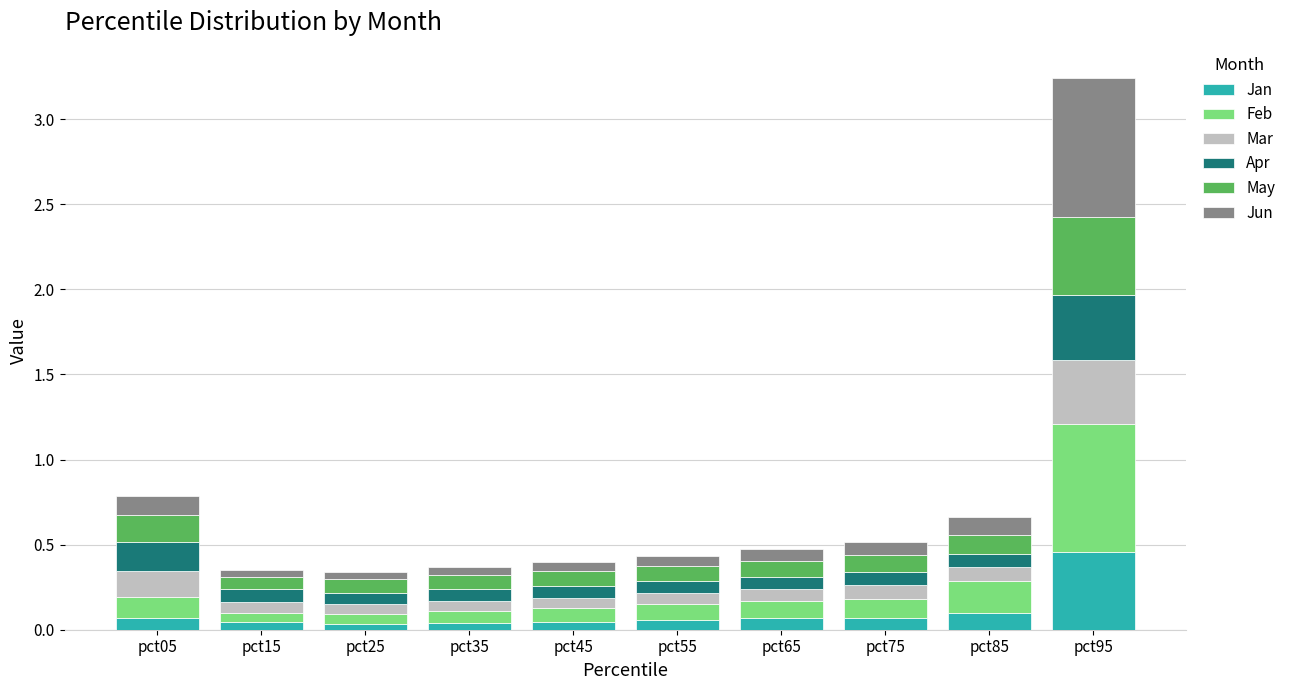

What is the sum of all Jan values?

1.0